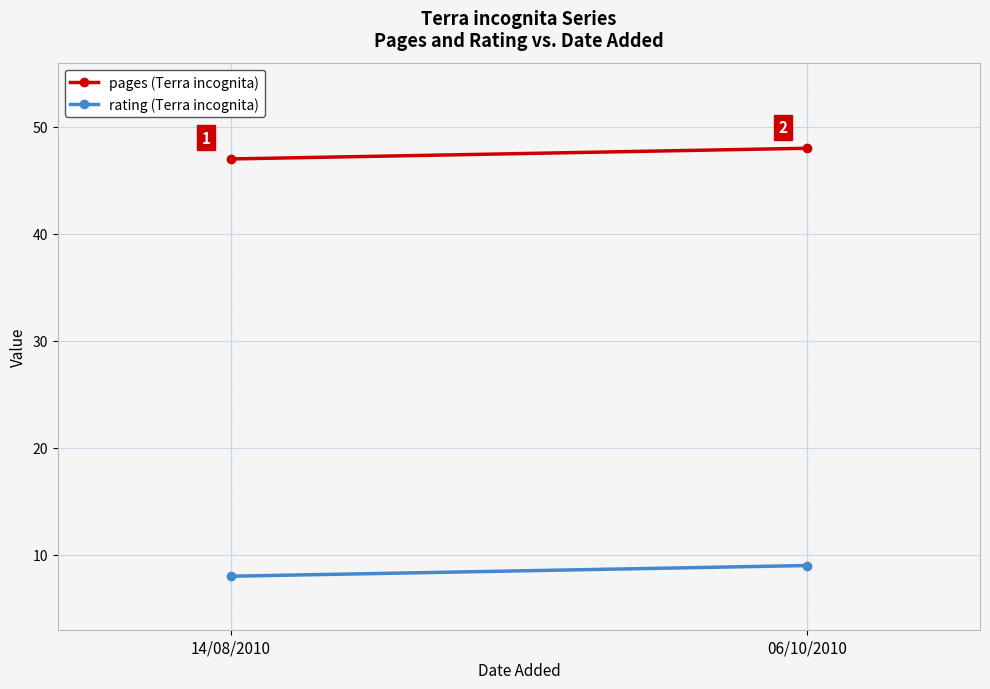

Is the value of pages (Terra incognita) at 06/10/2010 greater than the value of rating (Terra incognita) at 06/10/2010?

Yes